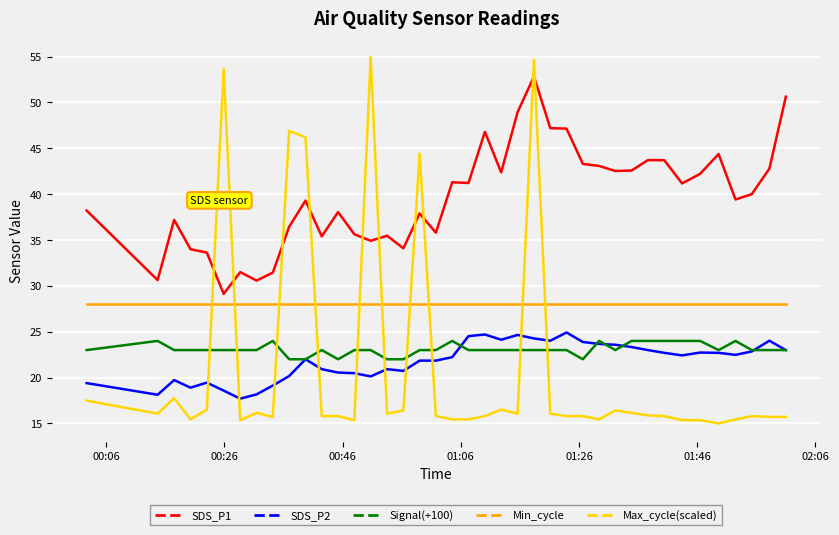

What is the minimum value for SDS_P2?

17.7